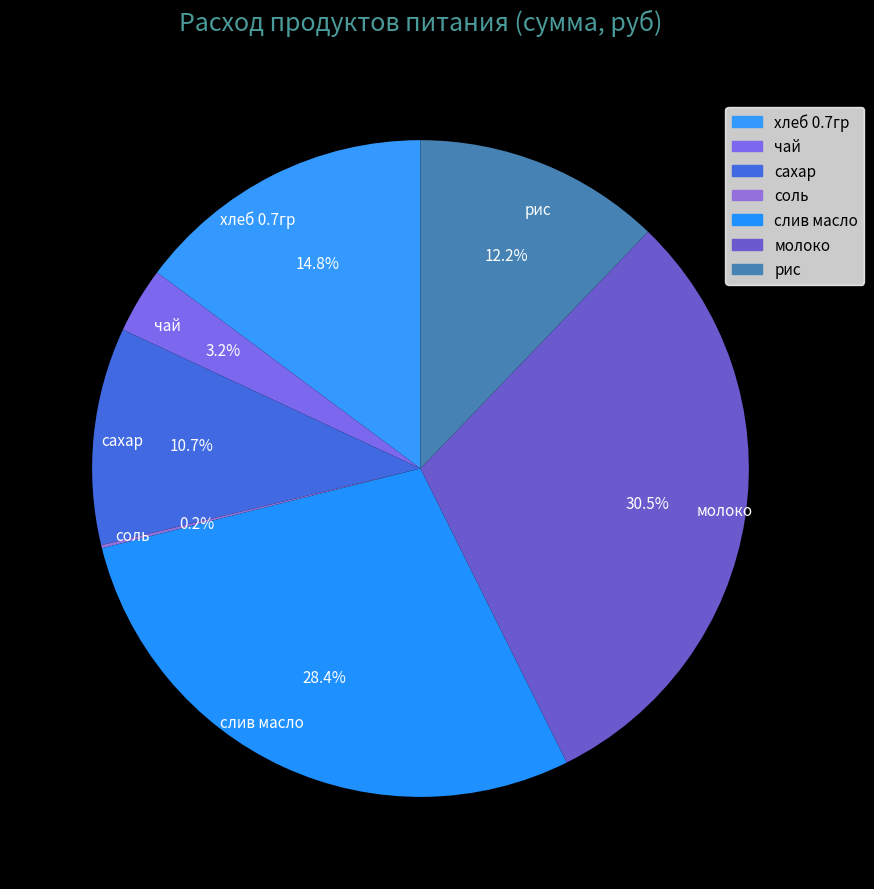

To the nearest percent, what percentage of the pie is сахар?

11%